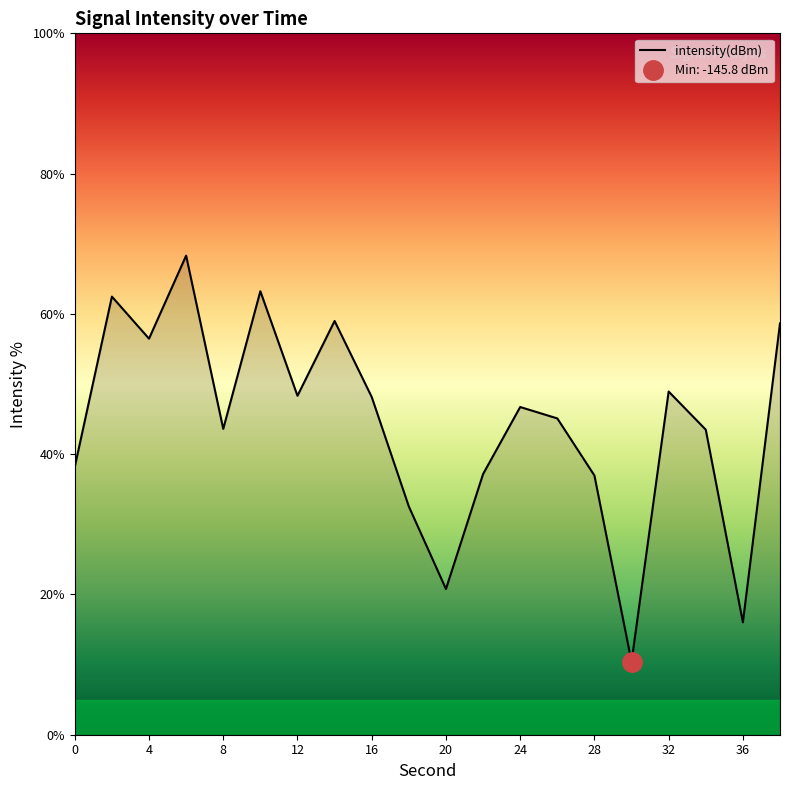

List the labels in order of value, smallest first.

30, 36, 20, 18, 28, 22, 0, 34, 8, 26, 24, 16, 12, 32, 4, 38, 14, 2, 10, 6